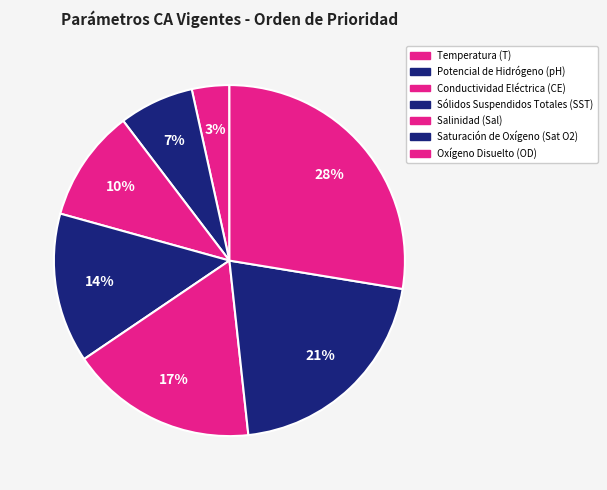

What percentage do Potencial de Hidrógeno (pH) and Sólidos Suspendidos Totales (SST) together represent?

20.7%